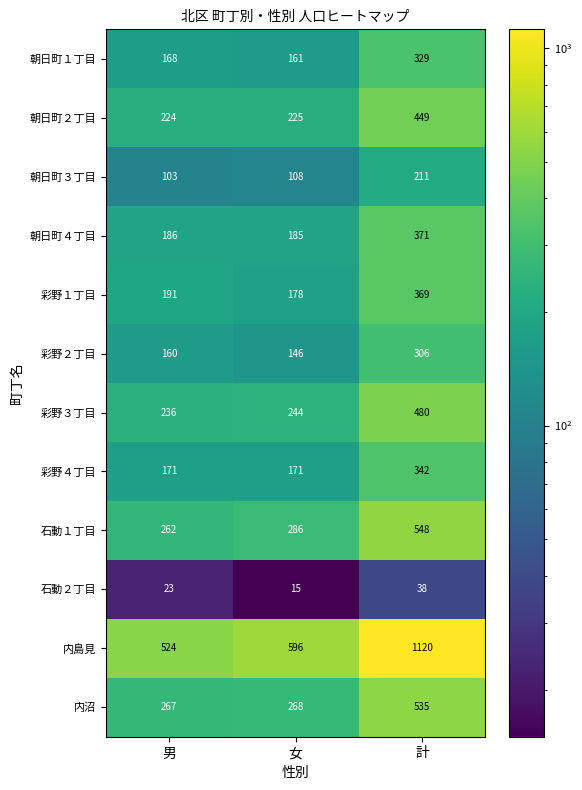

What is the approximate value of 朝日町２丁目 at 男, to the nearest 10?

220